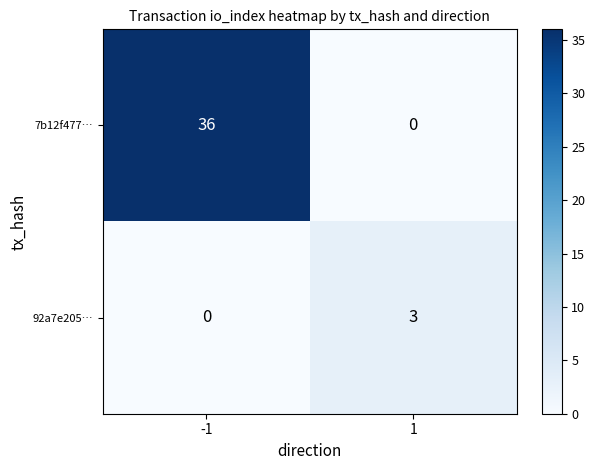

What is the approximate value of 7b12f477… at -1?

36